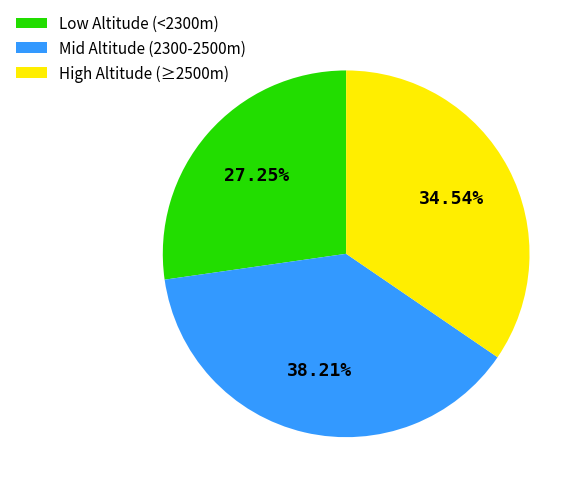

How many slices are in this pie chart?

3